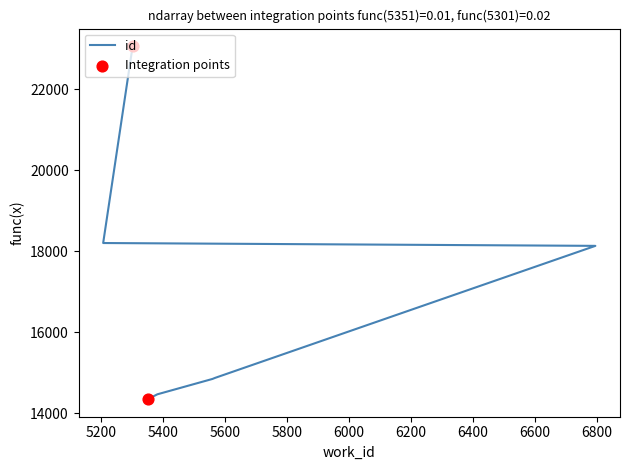

Which has a higher value, 5206 or 5301?

5301